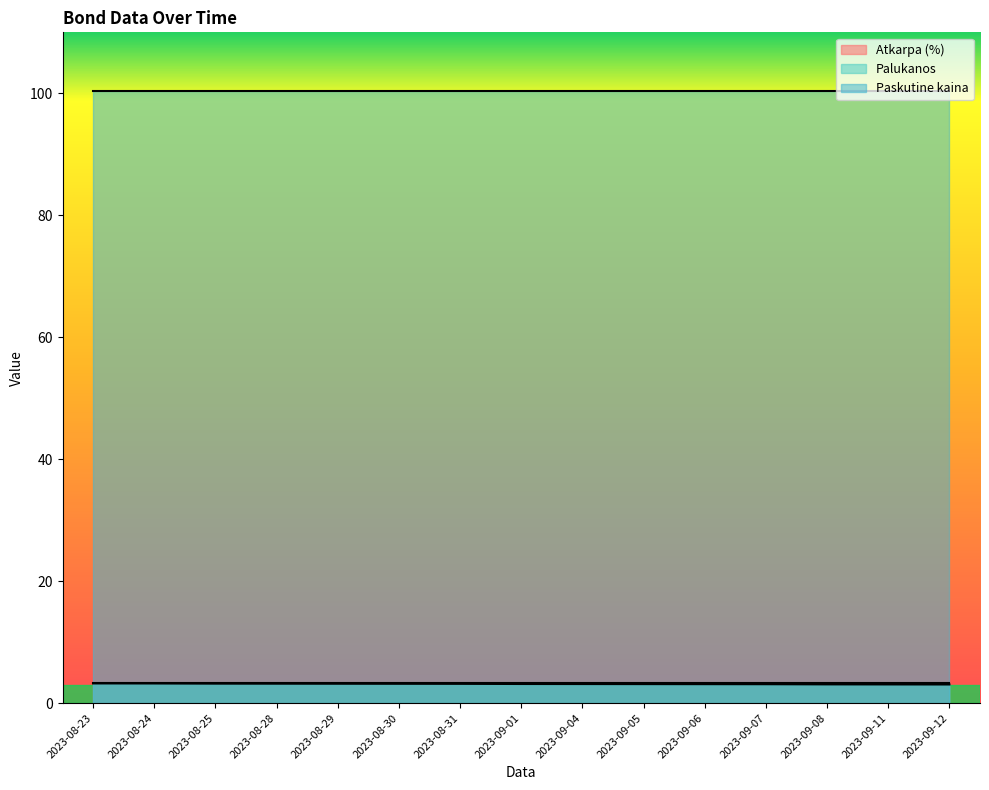

True or false: Atkarpa (%) and Palukanos cross at least once.

False